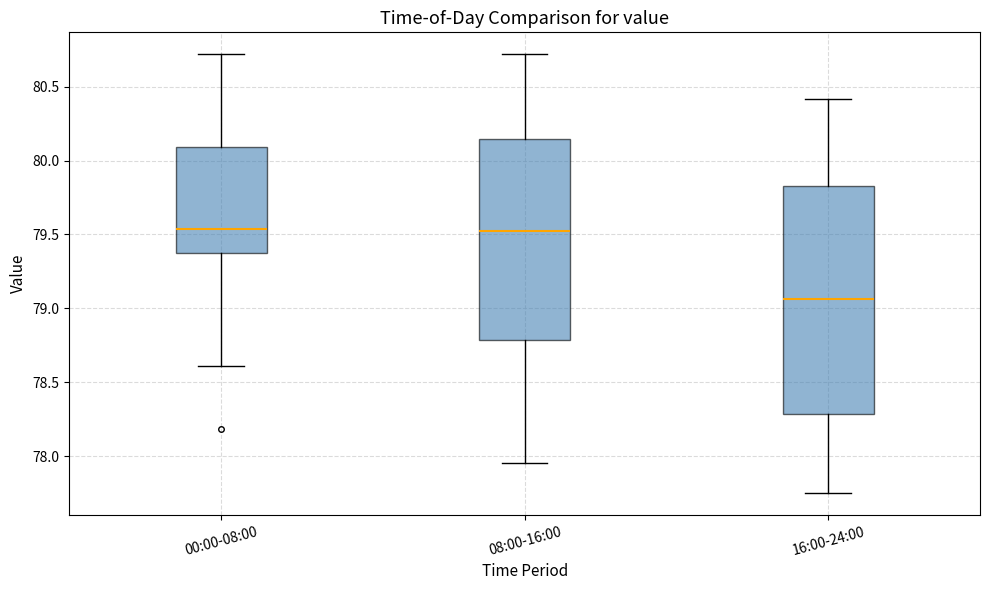

Where is the upper edge of the box for 08:00-16:00 on the y-axis? The values are not printed on the chart, so give them approximately, as read against the axis.

80.15